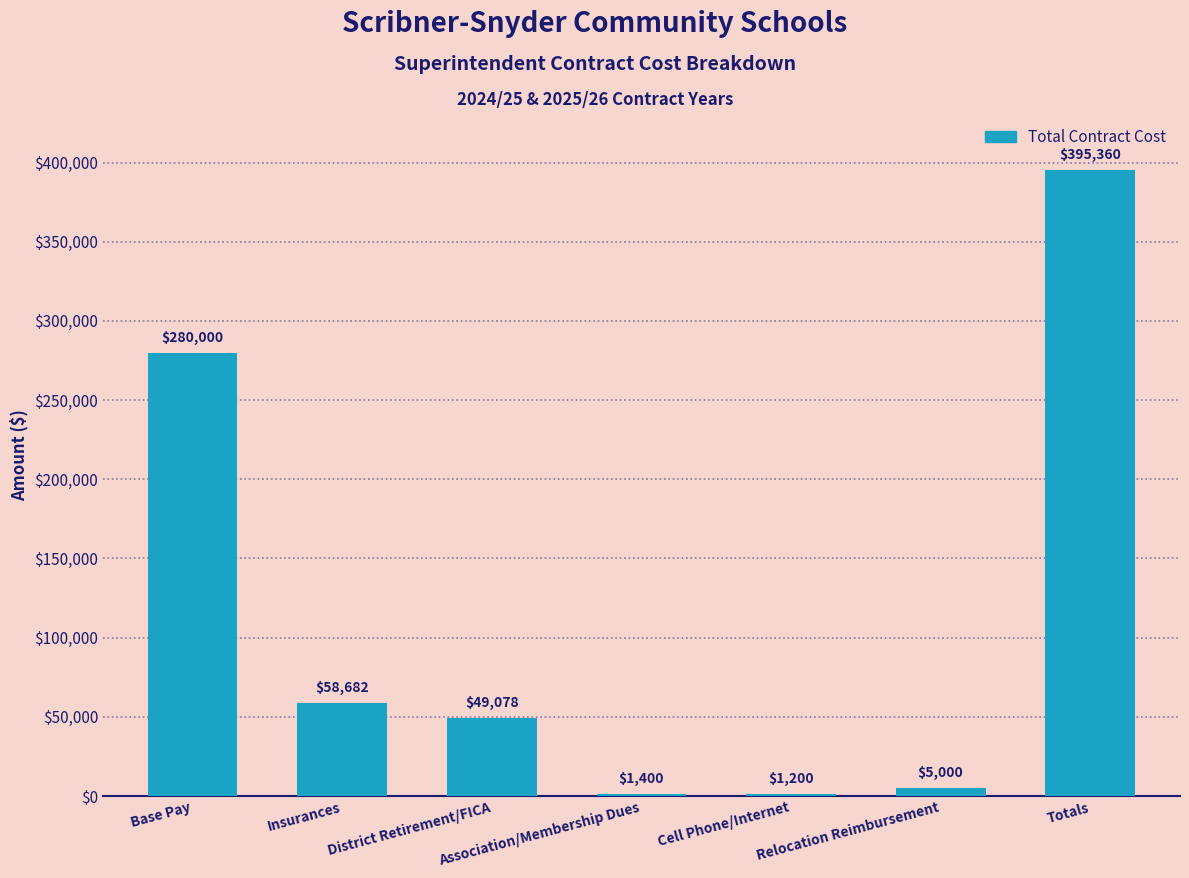

What is the approximate value at District Retirement/FICA?

49078